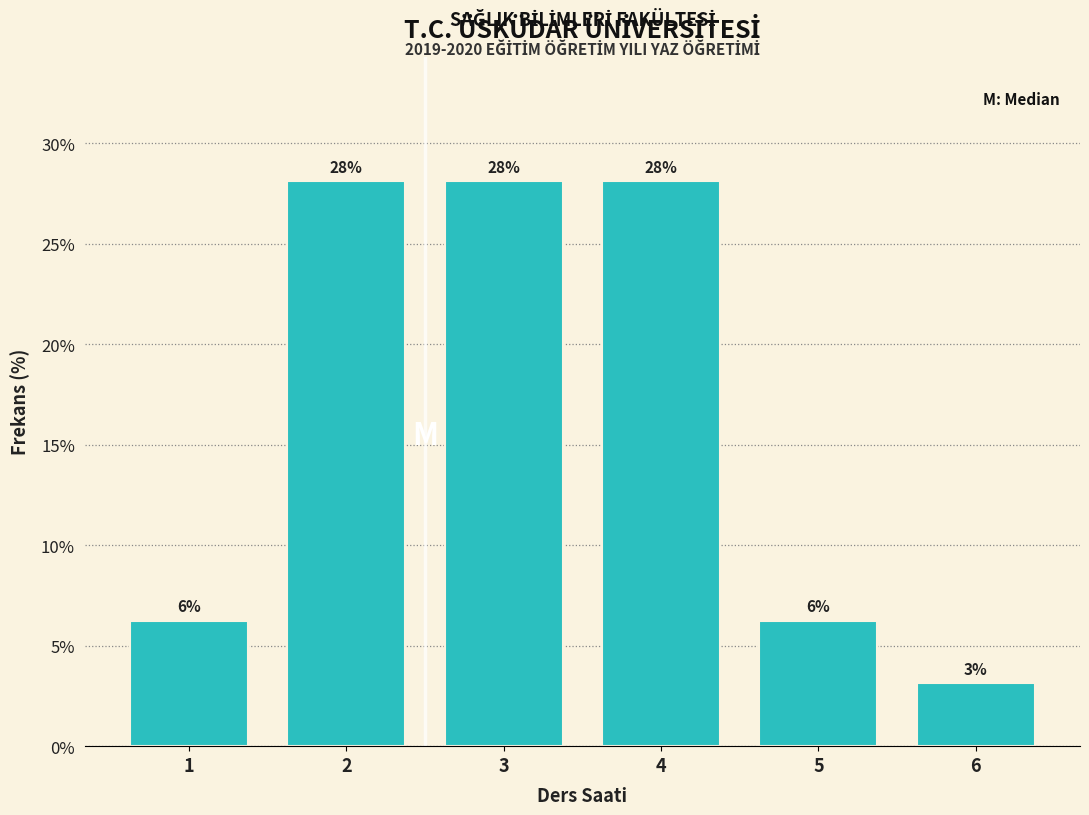

What is the maximum value shown in the chart?

28.1